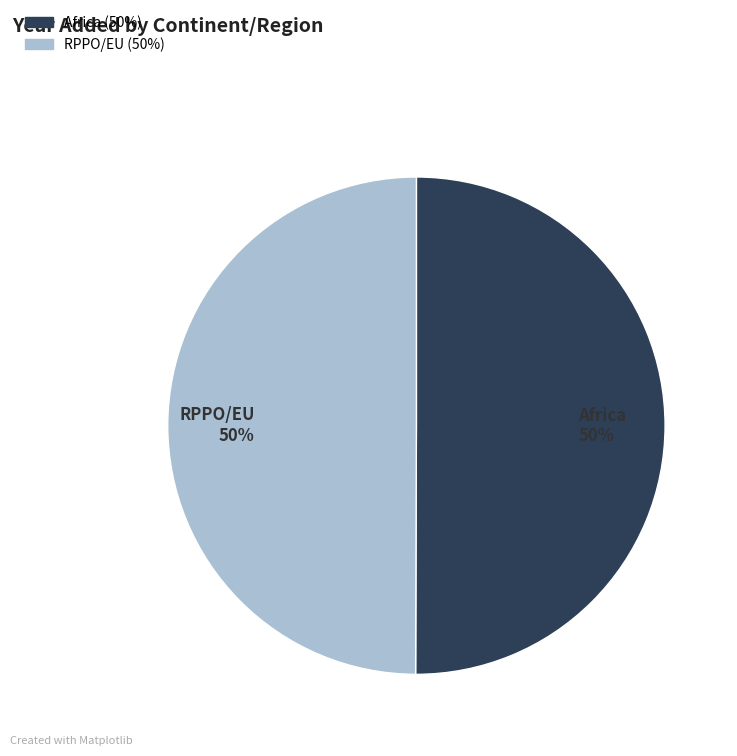

True or false: Africa 50% accounts for 50% of the total.

True